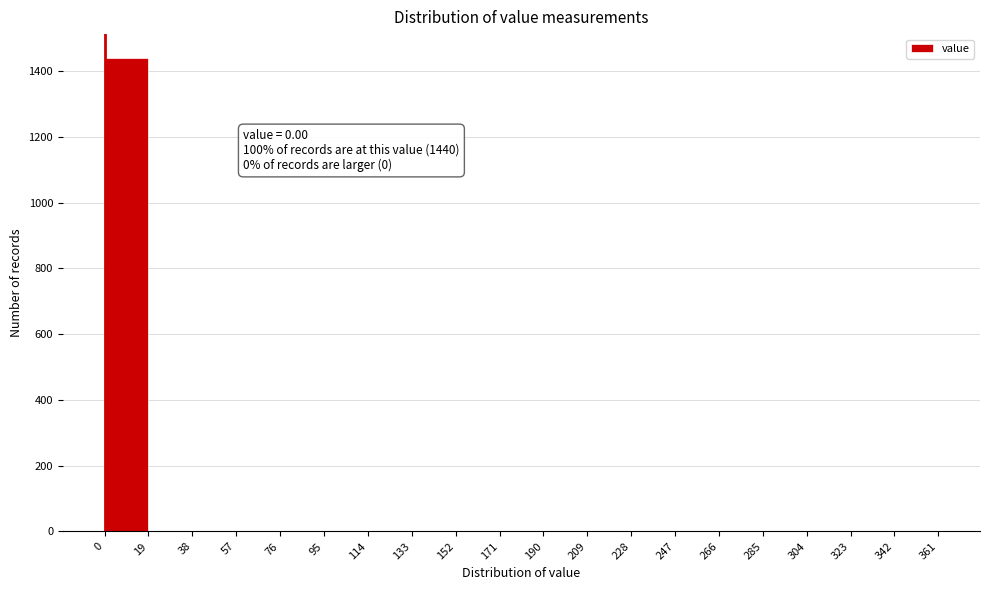

Over which range of the x-axis is the bar tallest?

0 to 19